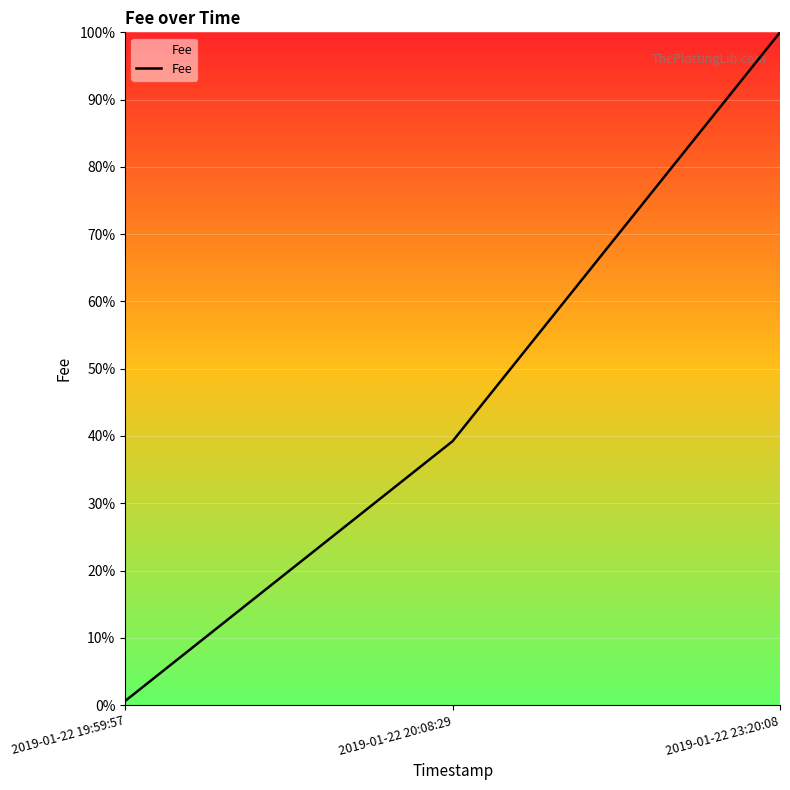

What is the change in value from 2019-01-22 20:08:29 to 2019-01-22 23:20:08?

+60.8